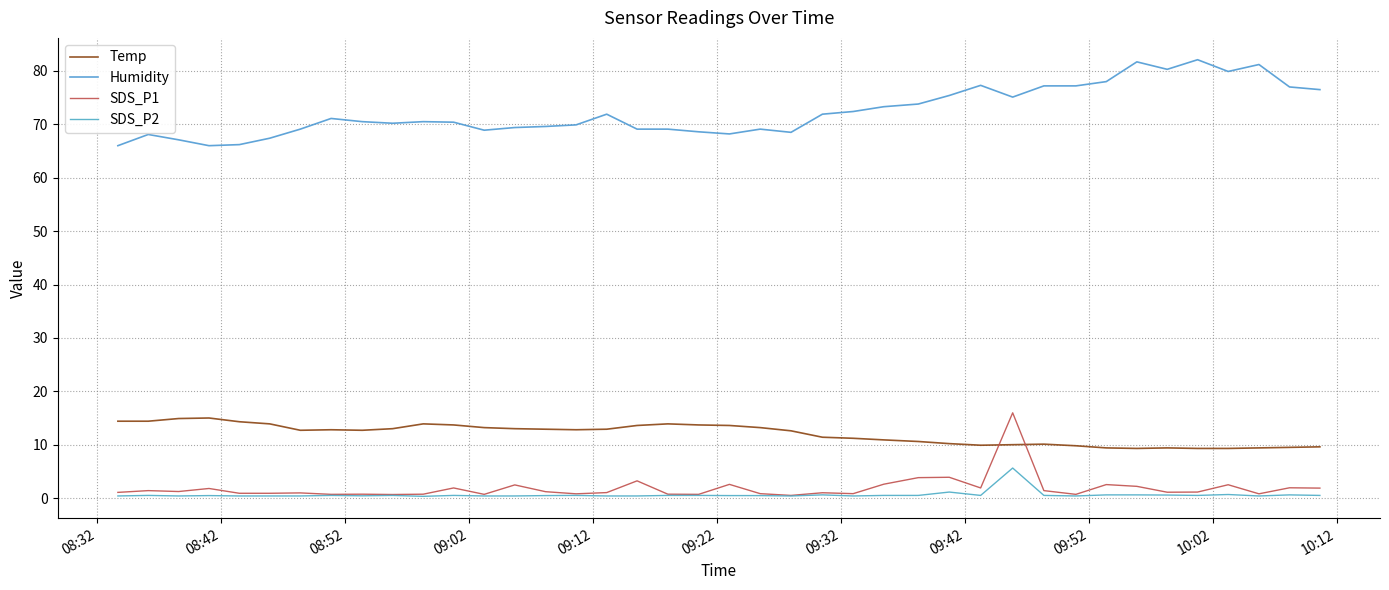

True or false: Humidity and SDS_P2 cross at least once.

False